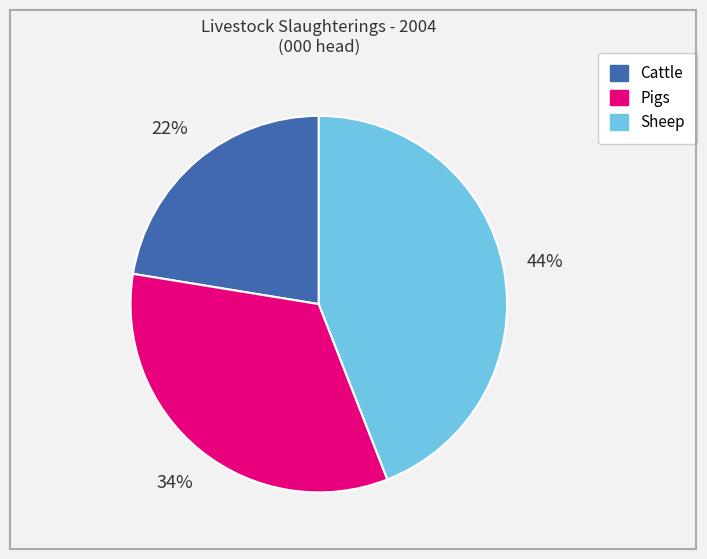

How many segments does this pie chart have?

3